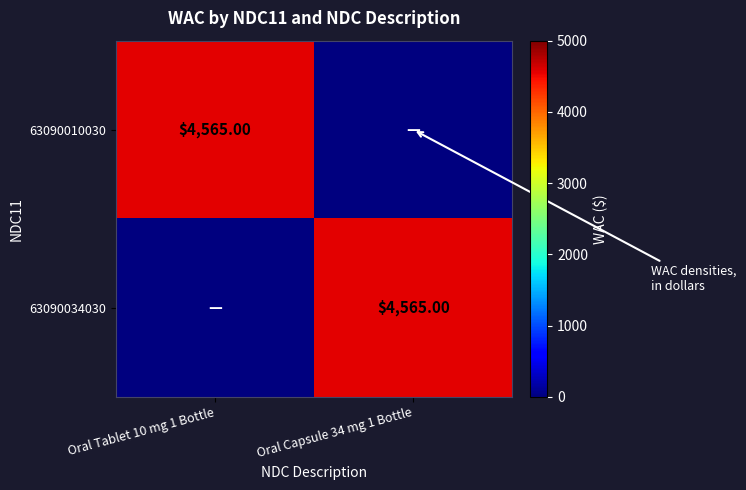

How many positive values does the 63090034030 series have?

1